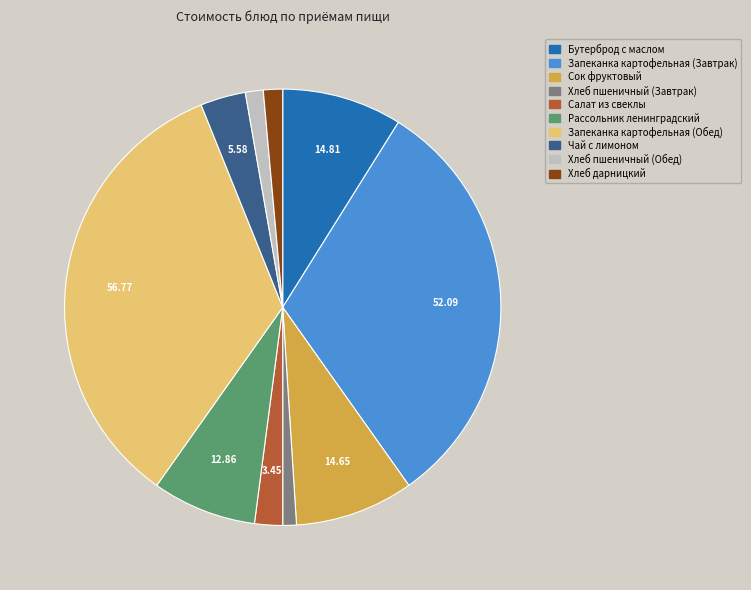

Do Салат из свеклы and Хлеб пшеничный (Обед) together represent more than half of the pie?

No